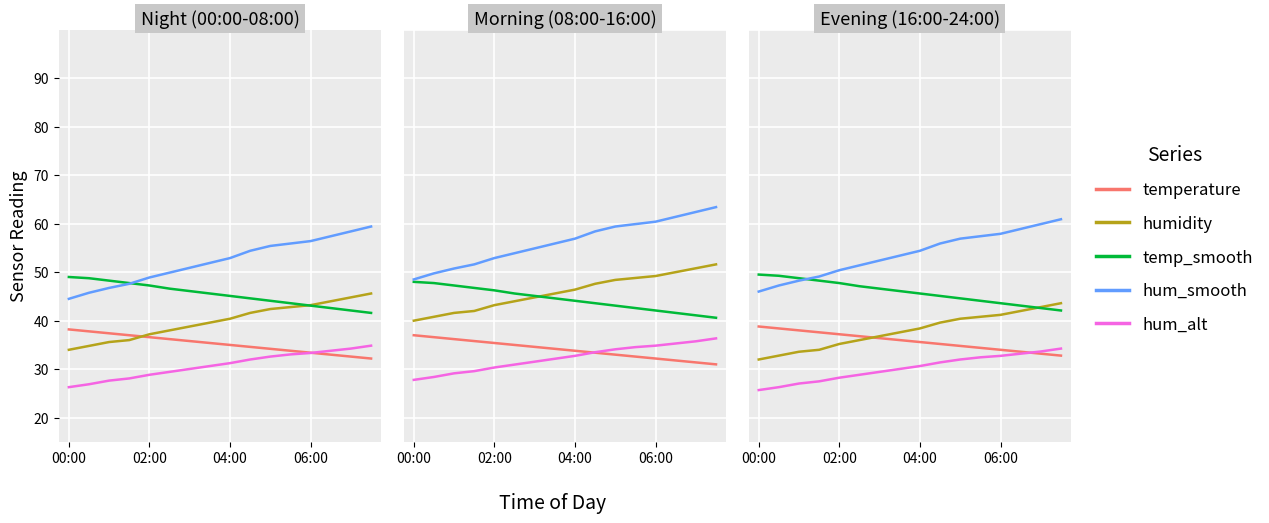

Between 11 and 00:00, which is larger?

00:00